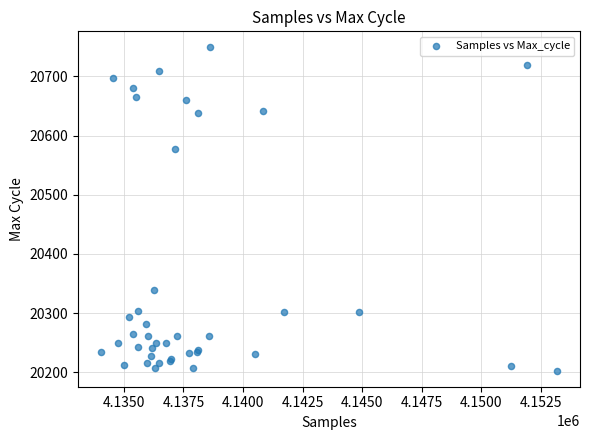

What Y value in the scatter plot is closest to 20476?

20577